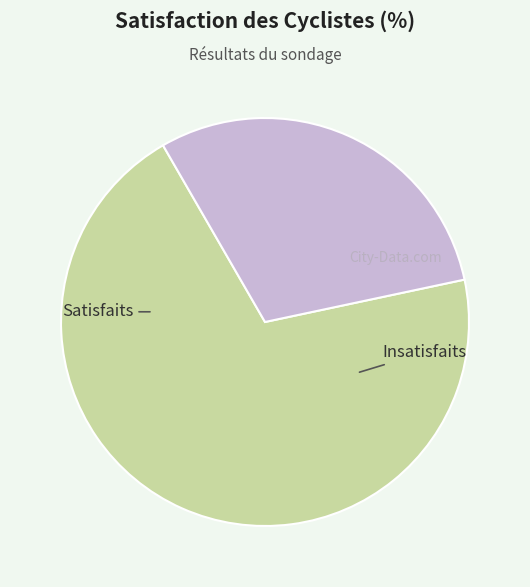

Is it true that Insatisfaits is 30% of the pie?

True